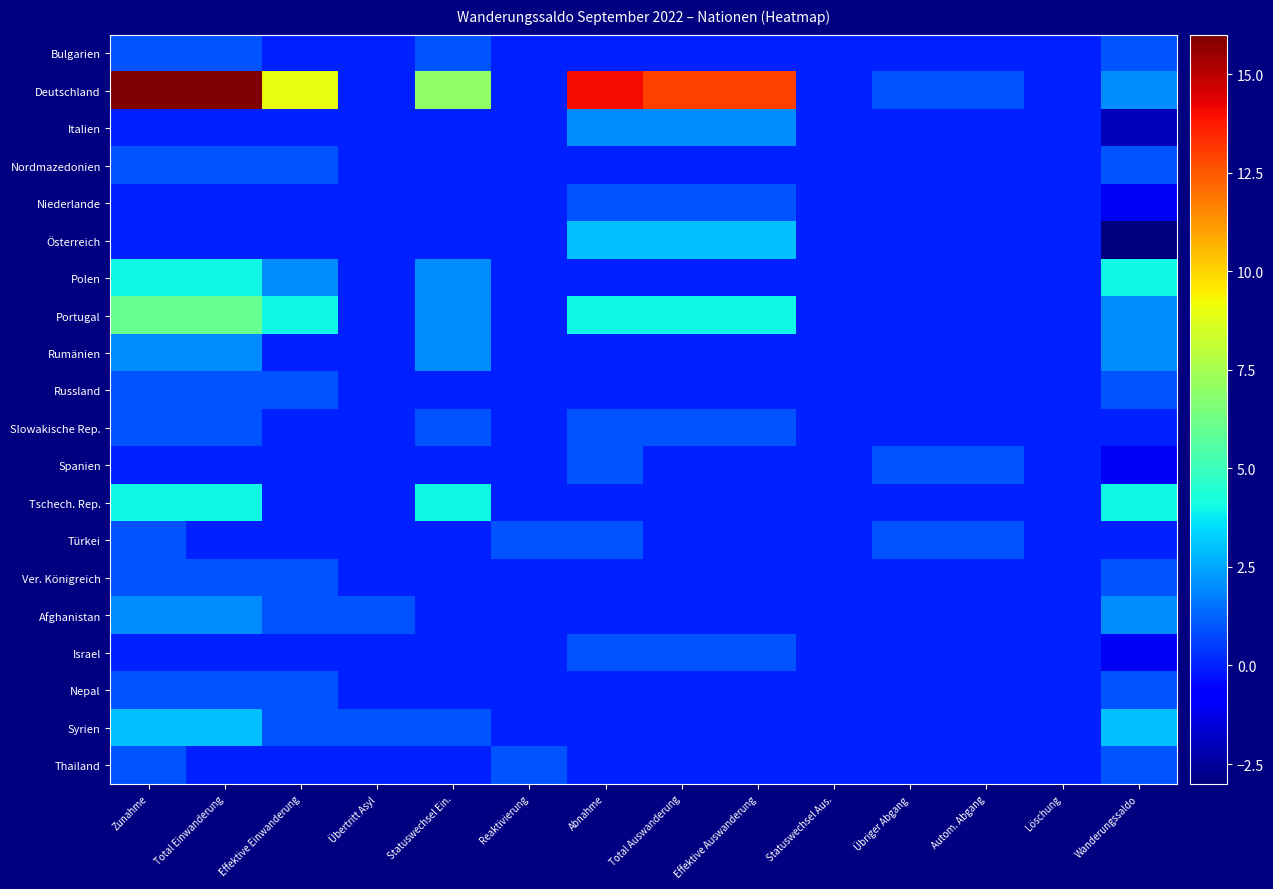

Reading left to right, list all the values displayed in this chart.

Bulgarien: Zunahme=1	Total Einwanderung=1	Effektive Einwanderung=0	Übertritt Asyl=0	Statuswechsel Ein.=1	Reaktivierung=0	Abnahme=0	Total Auswanderung=0	Effektive Auswanderung=0	Statuswechsel Aus.=0	Übriger Abgang=0	Autom. Abgang=0	Löschung=0	Wanderungssaldo=1
Deutschland: Zunahme=16	Total Einwanderung=16	Effektive Einwanderung=9	Übertritt Asyl=0	Statuswechsel Ein.=7	Reaktivierung=0	Abnahme=14	Total Auswanderung=13	Effektive Auswanderung=13	Statuswechsel Aus.=0	Übriger Abgang=1	Autom. Abgang=1	Löschung=0	Wanderungssaldo=2
Italien: Zunahme=0	Total Einwanderung=0	Effektive Einwanderung=0	Übertritt Asyl=0	Statuswechsel Ein.=0	Reaktivierung=0	Abnahme=2	Total Auswanderung=2	Effektive Auswanderung=2	Statuswechsel Aus.=0	Übriger Abgang=0	Autom. Abgang=0	Löschung=0	Wanderungssaldo=-2
Nordmazedonien: Zunahme=1	Total Einwanderung=1	Effektive Einwanderung=1	Übertritt Asyl=0	Statuswechsel Ein.=0	Reaktivierung=0	Abnahme=0	Total Auswanderung=0	Effektive Auswanderung=0	Statuswechsel Aus.=0	Übriger Abgang=0	Autom. Abgang=0	Löschung=0	Wanderungssaldo=1
Niederlande: Zunahme=0	Total Einwanderung=0	Effektive Einwanderung=0	Übertritt Asyl=0	Statuswechsel Ein.=0	Reaktivierung=0	Abnahme=1	Total Auswanderung=1	Effektive Auswanderung=1	Statuswechsel Aus.=0	Übriger Abgang=0	Autom. Abgang=0	Löschung=0	Wanderungssaldo=-1
Österreich: Zunahme=0	Total Einwanderung=0	Effektive Einwanderung=0	Übertritt Asyl=0	Statuswechsel Ein.=0	Reaktivierung=0	Abnahme=3	Total Auswanderung=3	Effektive Auswanderung=3	Statuswechsel Aus.=0	Übriger Abgang=0	Autom. Abgang=0	Löschung=0	Wanderungssaldo=-3
Polen: Zunahme=4	Total Einwanderung=4	Effektive Einwanderung=2	Übertritt Asyl=0	Statuswechsel Ein.=2	Reaktivierung=0	Abnahme=0	Total Auswanderung=0	Effektive Auswanderung=0	Statuswechsel Aus.=0	Übriger Abgang=0	Autom. Abgang=0	Löschung=0	Wanderungssaldo=4
Portugal: Zunahme=6	Total Einwanderung=6	Effektive Einwanderung=4	Übertritt Asyl=0	Statuswechsel Ein.=2	Reaktivierung=0	Abnahme=4	Total Auswanderung=4	Effektive Auswanderung=4	Statuswechsel Aus.=0	Übriger Abgang=0	Autom. Abgang=0	Löschung=0	Wanderungssaldo=2
Rumänien: Zunahme=2	Total Einwanderung=2	Effektive Einwanderung=0	Übertritt Asyl=0	Statuswechsel Ein.=2	Reaktivierung=0	Abnahme=0	Total Auswanderung=0	Effektive Auswanderung=0	Statuswechsel Aus.=0	Übriger Abgang=0	Autom. Abgang=0	Löschung=0	Wanderungssaldo=2
Russland: Zunahme=1	Total Einwanderung=1	Effektive Einwanderung=1	Übertritt Asyl=0	Statuswechsel Ein.=0	Reaktivierung=0	Abnahme=0	Total Auswanderung=0	Effektive Auswanderung=0	Statuswechsel Aus.=0	Übriger Abgang=0	Autom. Abgang=0	Löschung=0	Wanderungssaldo=1
Slowakische Rep.: Zunahme=1	Total Einwanderung=1	Effektive Einwanderung=0	Übertritt Asyl=0	Statuswechsel Ein.=1	Reaktivierung=0	Abnahme=1	Total Auswanderung=1	Effektive Auswanderung=1	Statuswechsel Aus.=0	Übriger Abgang=0	Autom. Abgang=0	Löschung=0	Wanderungssaldo=0
Spanien: Zunahme=0	Total Einwanderung=0	Effektive Einwanderung=0	Übertritt Asyl=0	Statuswechsel Ein.=0	Reaktivierung=0	Abnahme=1	Total Auswanderung=0	Effektive Auswanderung=0	Statuswechsel Aus.=0	Übriger Abgang=1	Autom. Abgang=1	Löschung=0	Wanderungssaldo=-1
Tschech. Rep.: Zunahme=4	Total Einwanderung=4	Effektive Einwanderung=0	Übertritt Asyl=0	Statuswechsel Ein.=4	Reaktivierung=0	Abnahme=0	Total Auswanderung=0	Effektive Auswanderung=0	Statuswechsel Aus.=0	Übriger Abgang=0	Autom. Abgang=0	Löschung=0	Wanderungssaldo=4
Türkei: Zunahme=1	Total Einwanderung=0	Effektive Einwanderung=0	Übertritt Asyl=0	Statuswechsel Ein.=0	Reaktivierung=1	Abnahme=1	Total Auswanderung=0	Effektive Auswanderung=0	Statuswechsel Aus.=0	Übriger Abgang=1	Autom. Abgang=1	Löschung=0	Wanderungssaldo=0
Ver. Königreich: Zunahme=1	Total Einwanderung=1	Effektive Einwanderung=1	Übertritt Asyl=0	Statuswechsel Ein.=0	Reaktivierung=0	Abnahme=0	Total Auswanderung=0	Effektive Auswanderung=0	Statuswechsel Aus.=0	Übriger Abgang=0	Autom. Abgang=0	Löschung=0	Wanderungssaldo=1
Afghanistan: Zunahme=2	Total Einwanderung=2	Effektive Einwanderung=1	Übertritt Asyl=1	Statuswechsel Ein.=0	Reaktivierung=0	Abnahme=0	Total Auswanderung=0	Effektive Auswanderung=0	Statuswechsel Aus.=0	Übriger Abgang=0	Autom. Abgang=0	Löschung=0	Wanderungssaldo=2
Israel: Zunahme=0	Total Einwanderung=0	Effektive Einwanderung=0	Übertritt Asyl=0	Statuswechsel Ein.=0	Reaktivierung=0	Abnahme=1	Total Auswanderung=1	Effektive Auswanderung=1	Statuswechsel Aus.=0	Übriger Abgang=0	Autom. Abgang=0	Löschung=0	Wanderungssaldo=-1
Nepal: Zunahme=1	Total Einwanderung=1	Effektive Einwanderung=1	Übertritt Asyl=0	Statuswechsel Ein.=0	Reaktivierung=0	Abnahme=0	Total Auswanderung=0	Effektive Auswanderung=0	Statuswechsel Aus.=0	Übriger Abgang=0	Autom. Abgang=0	Löschung=0	Wanderungssaldo=1
Syrien: Zunahme=3	Total Einwanderung=3	Effektive Einwanderung=1	Übertritt Asyl=1	Statuswechsel Ein.=1	Reaktivierung=0	Abnahme=0	Total Auswanderung=0	Effektive Auswanderung=0	Statuswechsel Aus.=0	Übriger Abgang=0	Autom. Abgang=0	Löschung=0	Wanderungssaldo=3
Thailand: Zunahme=1	Total Einwanderung=0	Effektive Einwanderung=0	Übertritt Asyl=0	Statuswechsel Ein.=0	Reaktivierung=1	Abnahme=0	Total Auswanderung=0	Effektive Auswanderung=0	Statuswechsel Aus.=0	Übriger Abgang=0	Autom. Abgang=0	Löschung=0	Wanderungssaldo=1